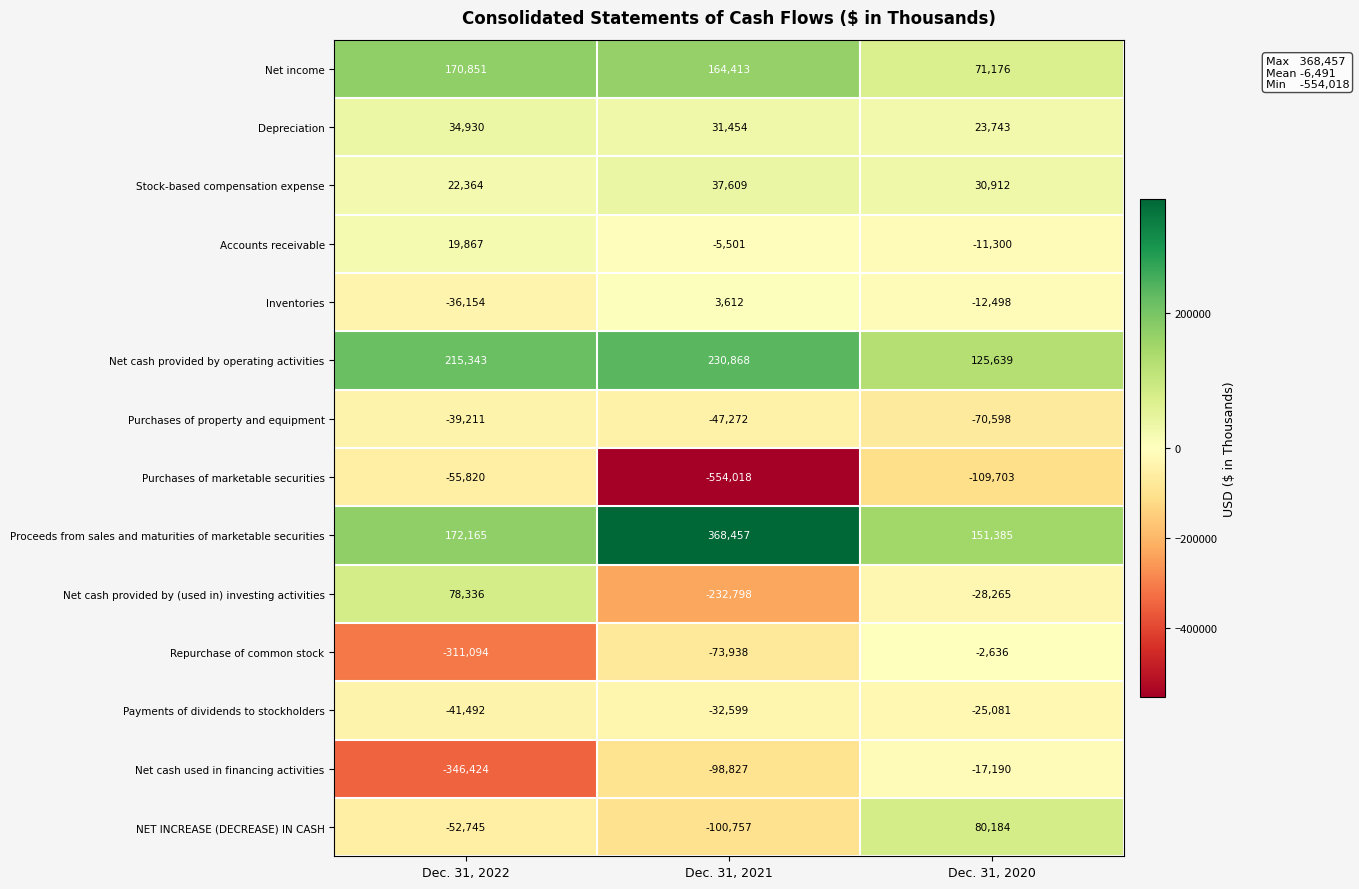

Count the number of categories in the chart.

3